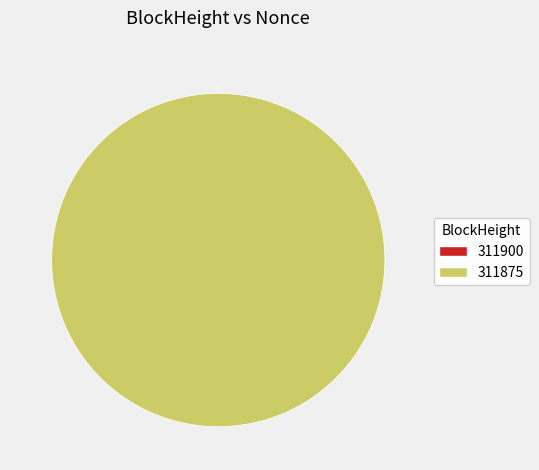

What is the change in value from 311900 to 311875?

+9845